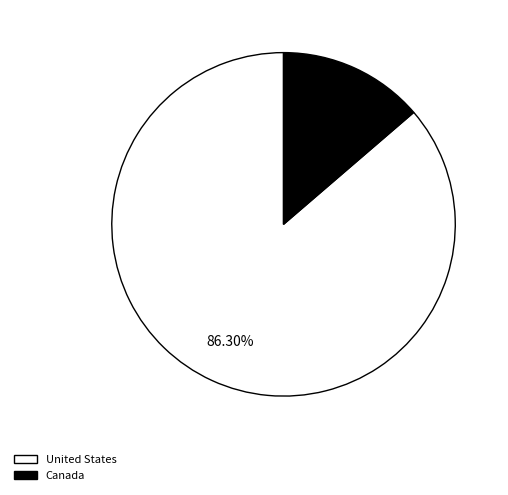

Do United States and Canada together represent more than half of the pie?

Yes